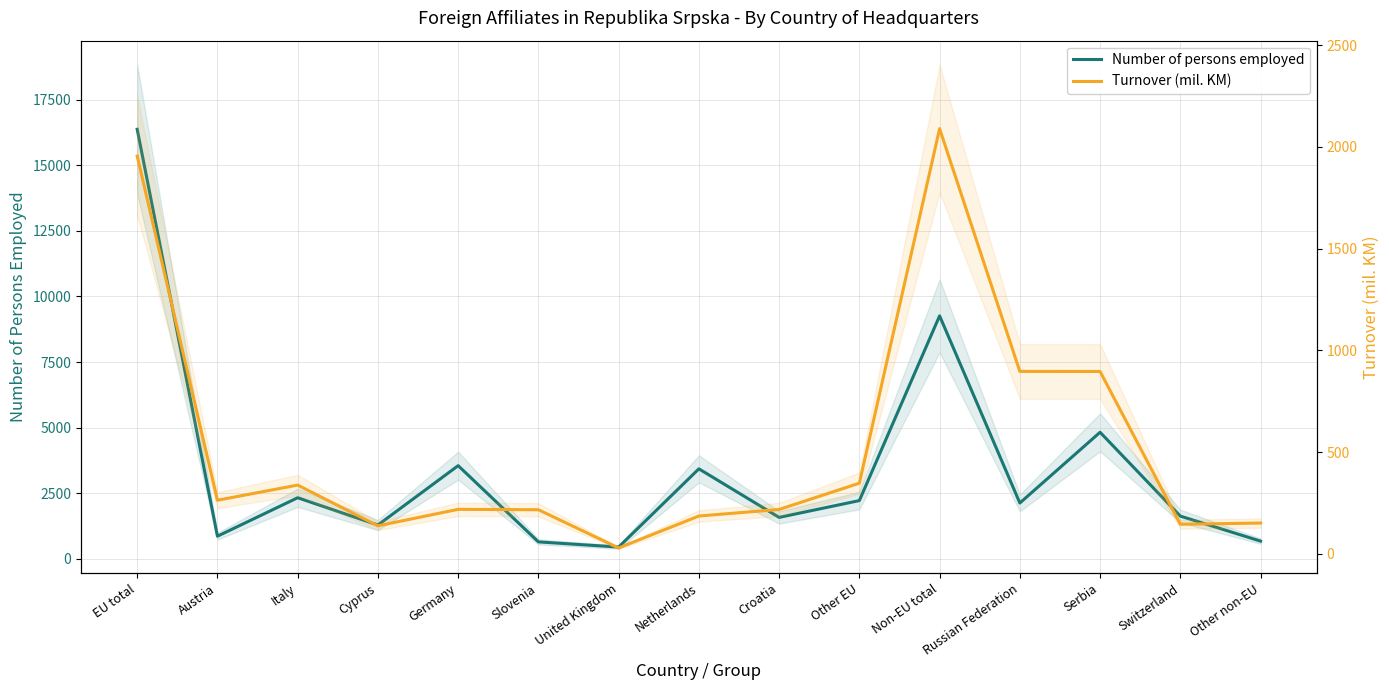

Rank the series by their average value, from highest to lowest.

Number of persons employed, Turnover (mil. KM)